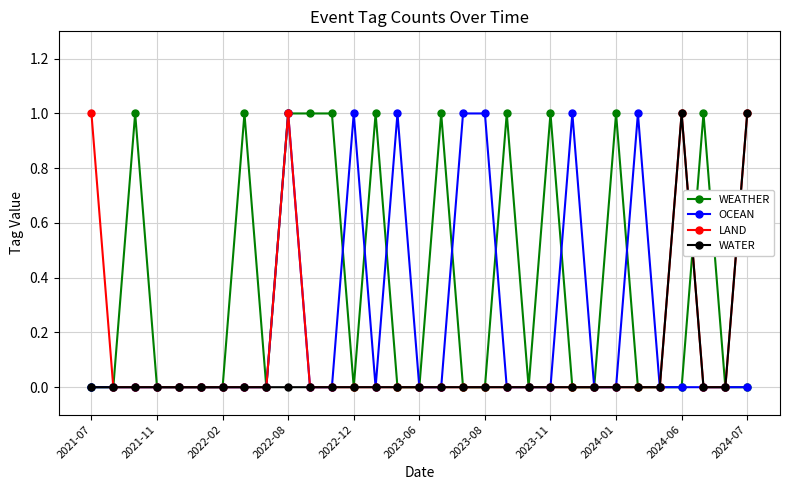

Which series has the largest total across all categories?

WEATHER